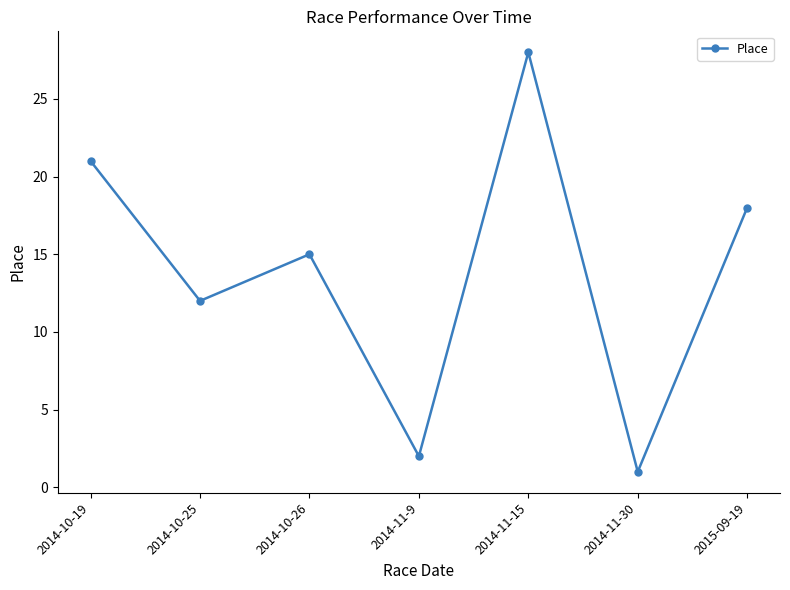

What is the average value?

14